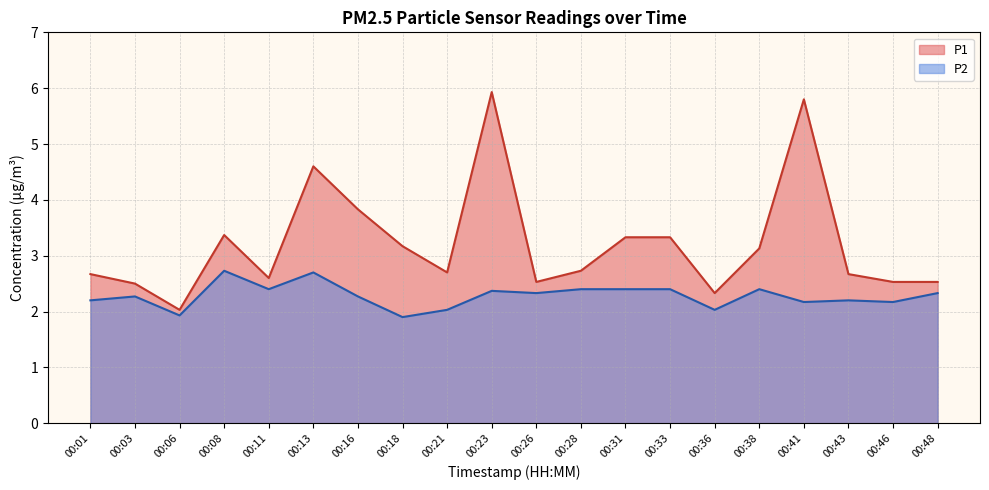

What is the sum of the P2 values at 00:33 and 00:46?

4.6